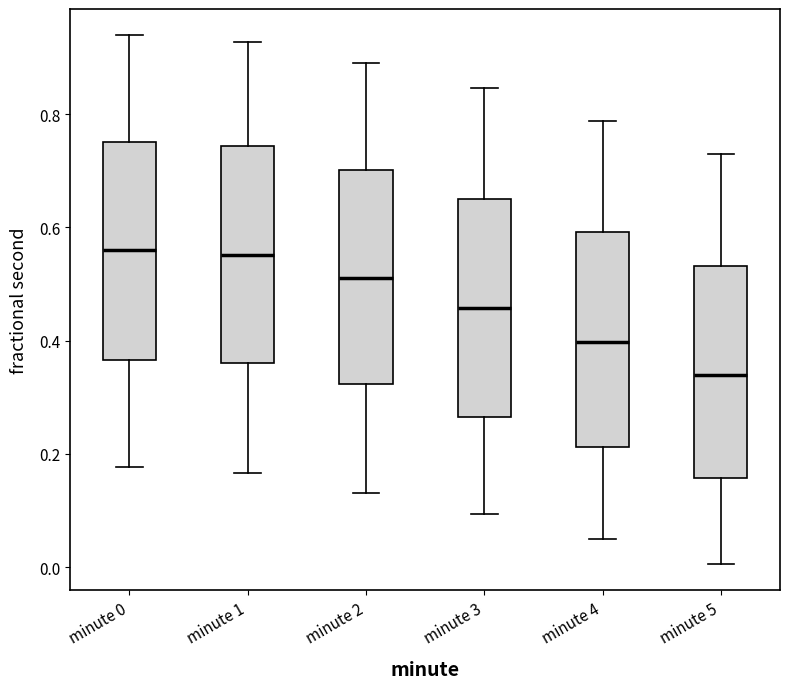

Reading left to right, transcribe this box plot: for each box, give where its median line is, the range the box spans, and where its two whiskers end, as read against the y-axis. The values are not printed on the chart, so give them approximately, as read against the axis.

minute 0: median 0.56, box 0.36 to 0.76, whiskers 0.18 to 0.94
minute 1: median 0.56, box 0.36 to 0.74, whiskers 0.16 to 0.92
minute 2: median 0.52, box 0.32 to 0.70, whiskers 0.14 to 0.90
minute 3: median 0.46, box 0.26 to 0.66, whiskers 0.10 to 0.84
minute 4: median 0.40, box 0.22 to 0.60, whiskers 0.04 to 0.78
minute 5: median 0.34, box 0.16 to 0.54, whiskers 0.00 to 0.72